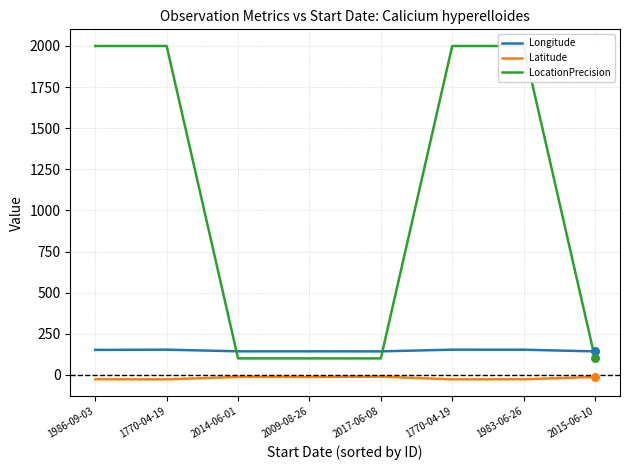

At how many categories does at least one series exceed 1512?

4